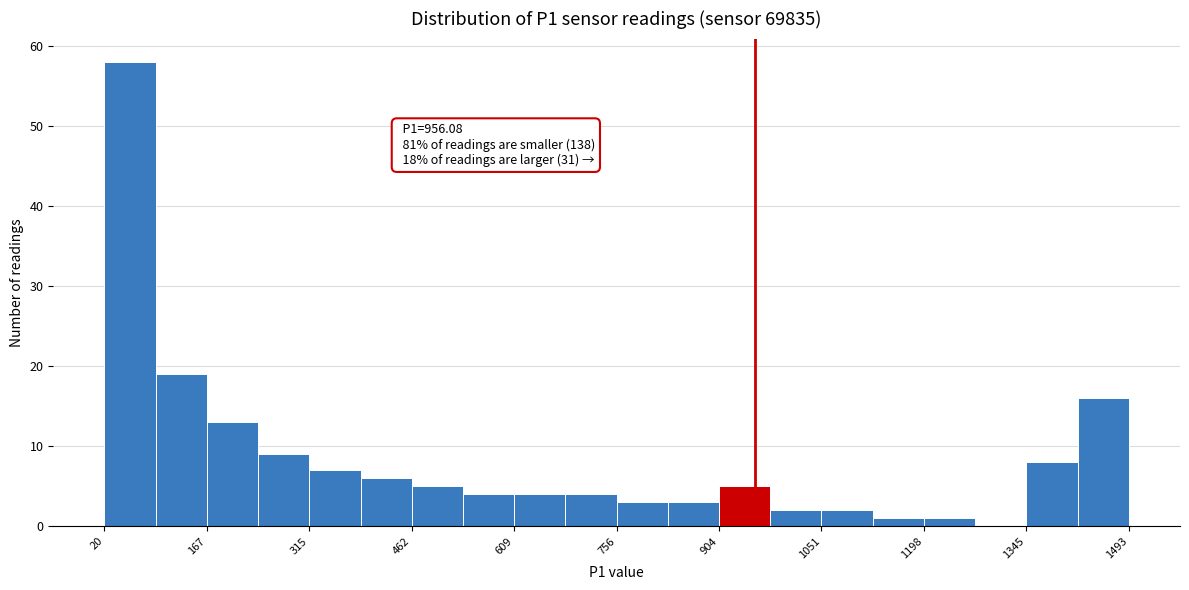

Around what value on the x-axis is the tallest bar? Give the approximate position of its centre, as read against the axis.

60